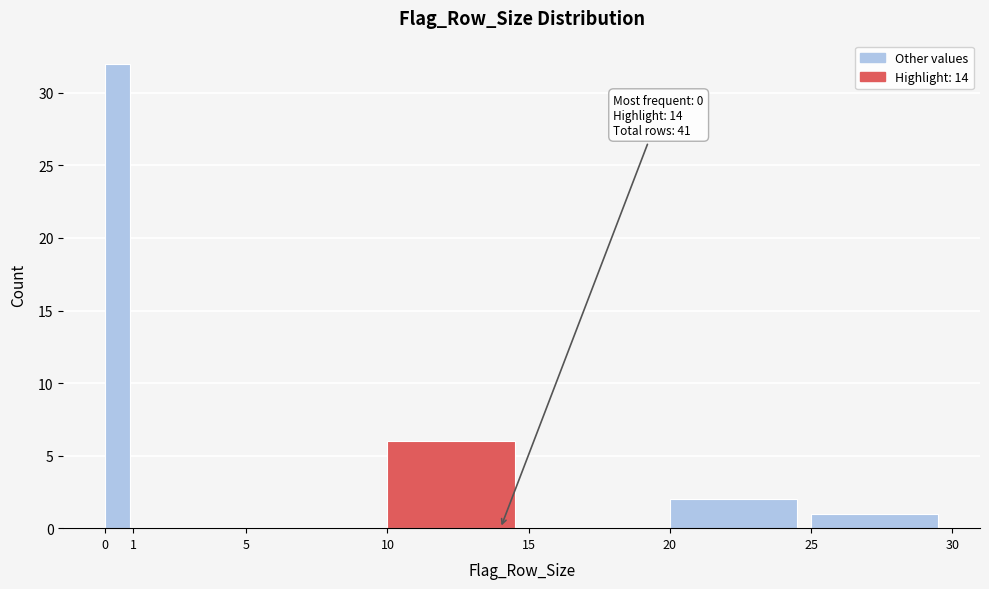

Which range on the x-axis has the tallest bar?

0 to 1